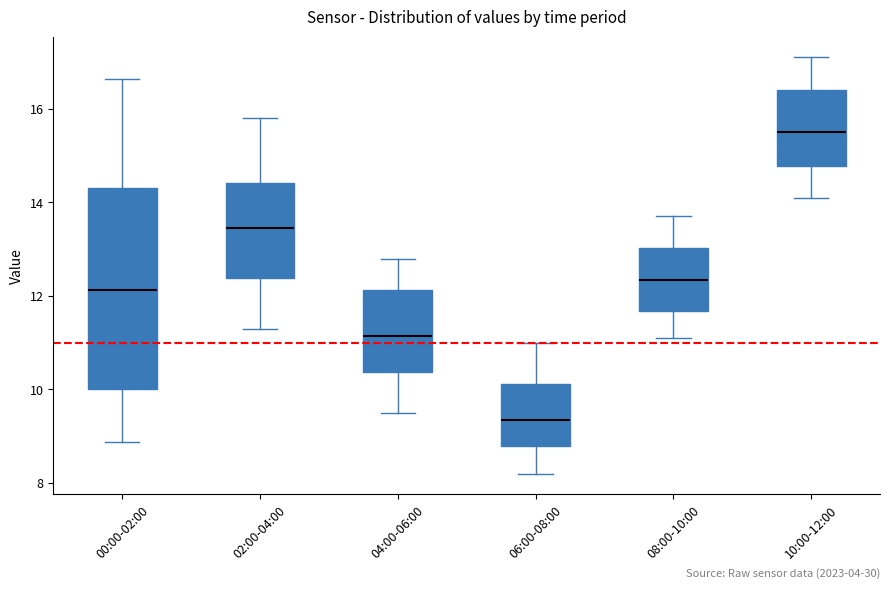

Where is the upper edge of the box for 04:00-06:00 on the y-axis? The values are not printed on the chart, so give them approximately, as read against the axis.

12.2